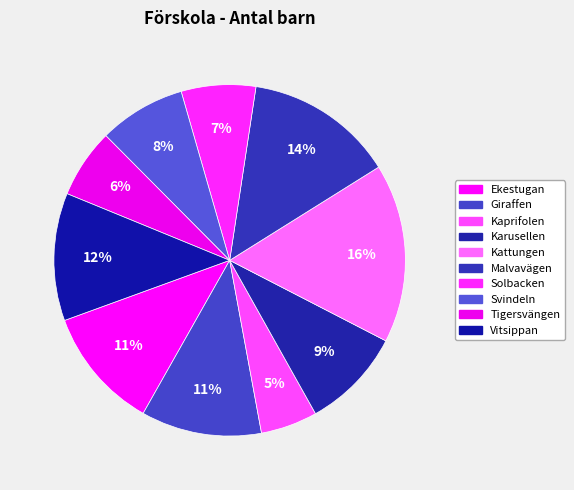

To the nearest percent, what portion does Tigersvängen represent?

6%